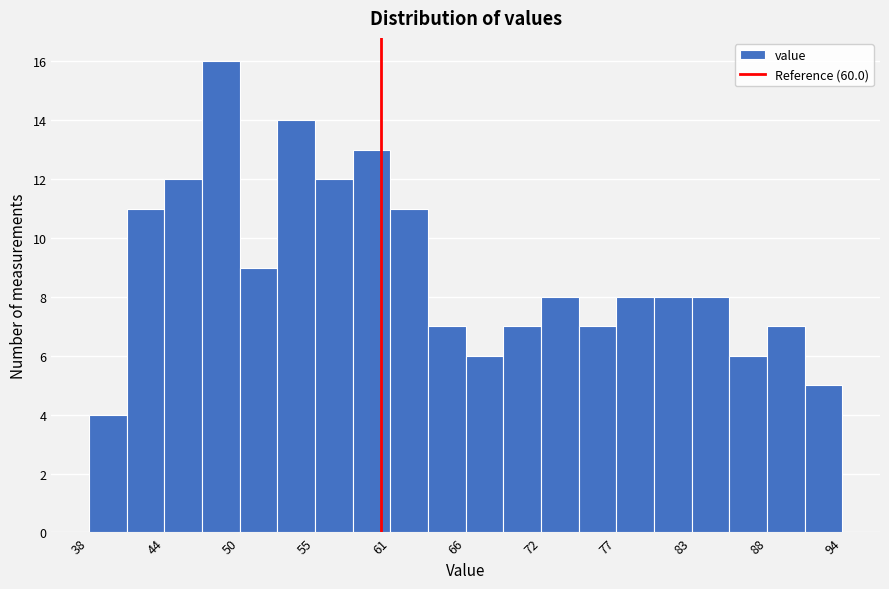

Read against the x-axis, roughly where is the centre of the tallest bar?

48